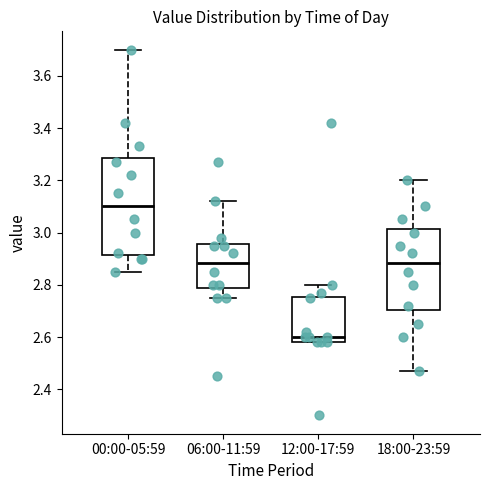

Reading left to right, read every box against the y-axis: the position of its median line, the range the box covers, and the ends of its whiskers. The values are not printed on the chart, so give them approximately, as read against the axis.

00:00-05:59: median 3.10, box 2.92 to 3.28, whiskers 2.86 to 3.70
06:00-11:59: median 2.88, box 2.78 to 2.96, whiskers 2.76 to 3.12
12:00-17:59: median 2.60, box 2.58 to 2.76, whiskers 2.58 to 2.80
18:00-23:59: median 2.88, box 2.70 to 3.02, whiskers 2.48 to 3.20